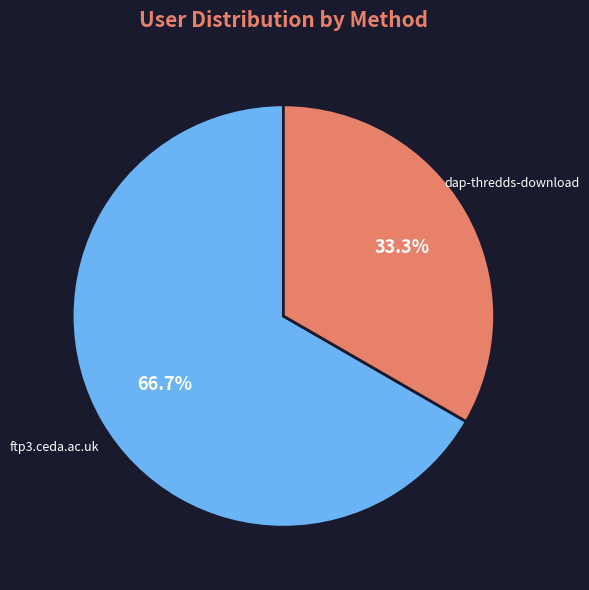

To the nearest percent, what portion does ftp3.ceda.ac.uk represent?

67%